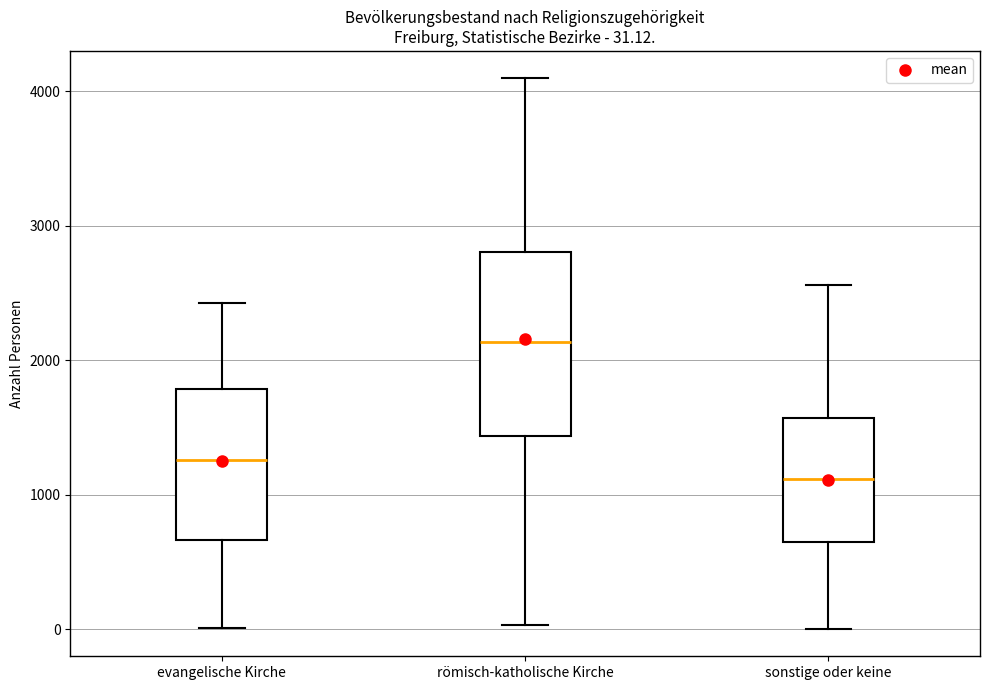

Which box is the tallest, from its lower edge to its upper edge?

römisch-katholische Kirche